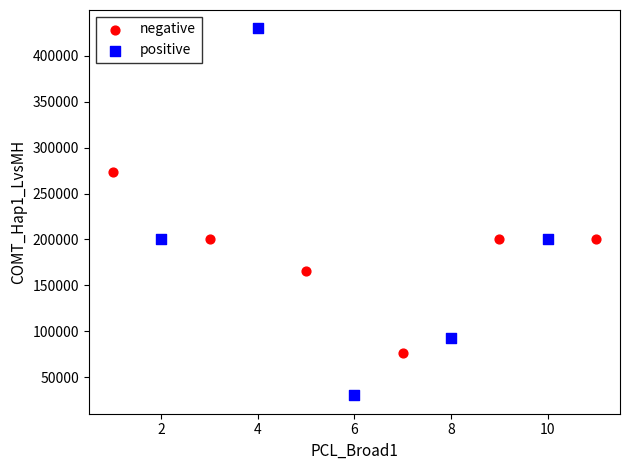

Which series has the largest Y range (max minus min)?

positive